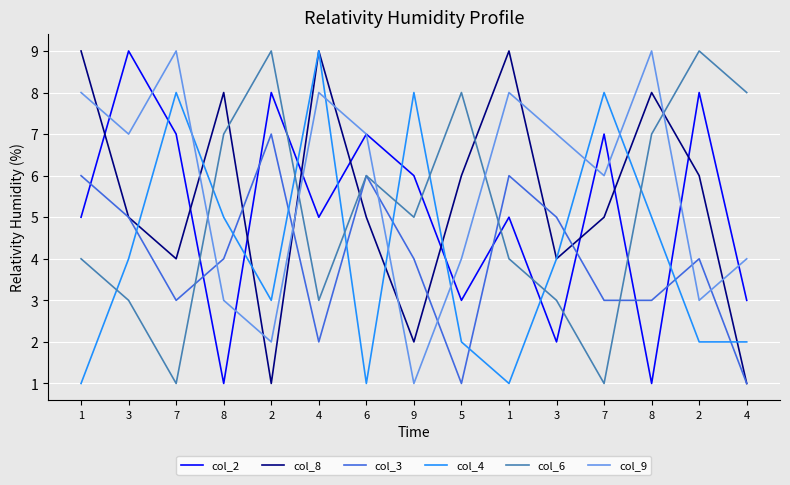

True or false: col_8 has more than 2 interior local peaks.

True